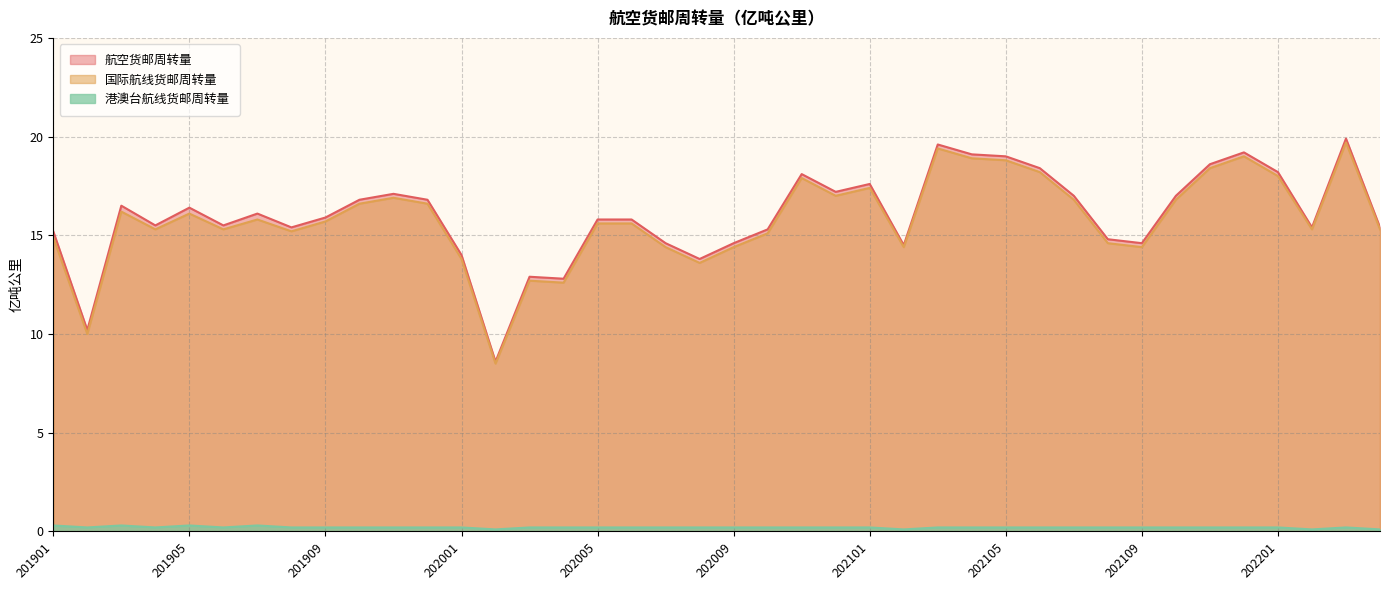

How many lines are shown in the chart?

3